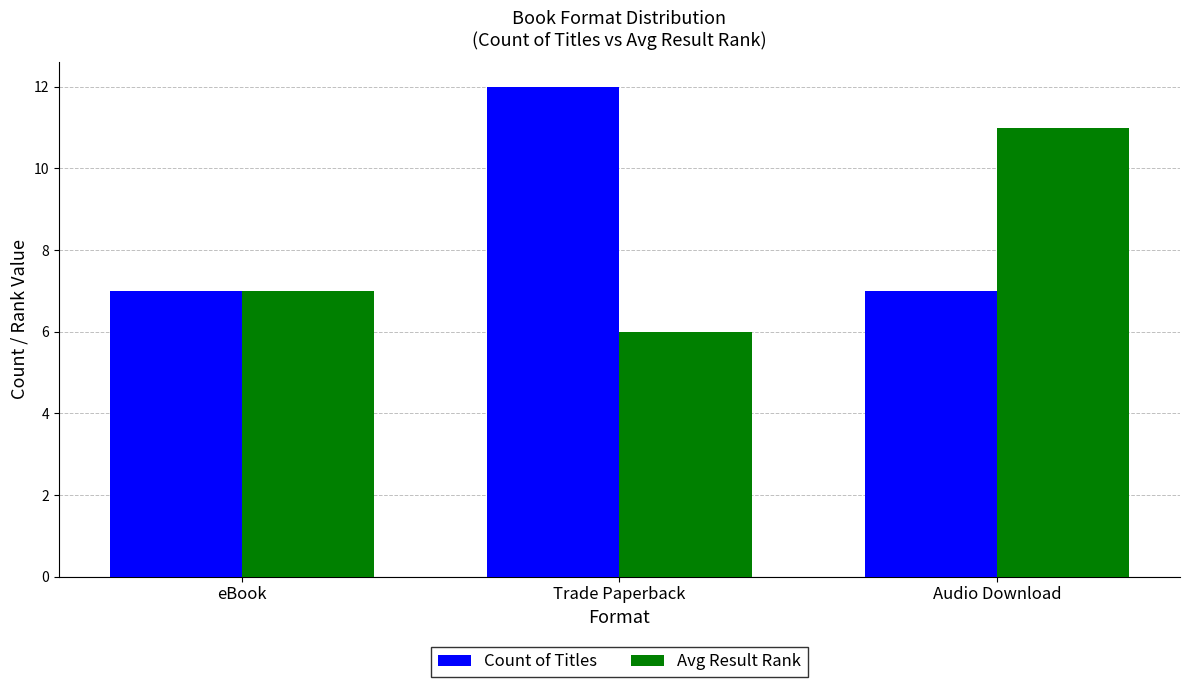

Reading left to right, list all the values displayed in this chart.

Count of Titles: 7	12	7
Avg Result Rank: 7	6	11